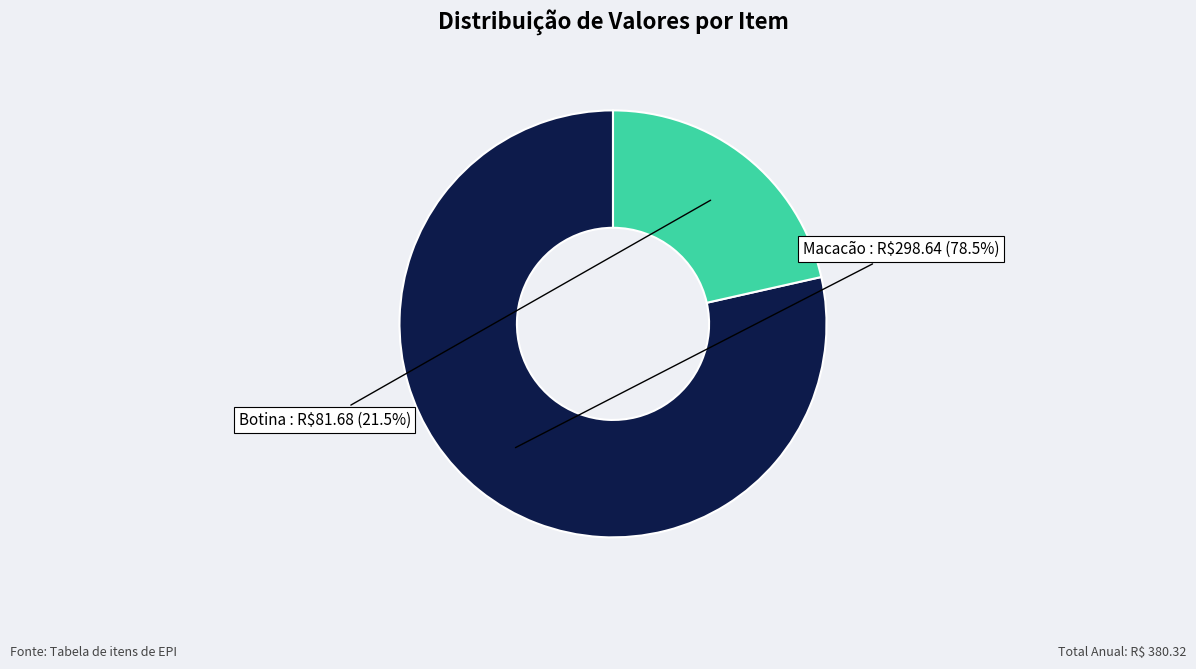

Is there any slice that represents more than half of the pie?

Yes